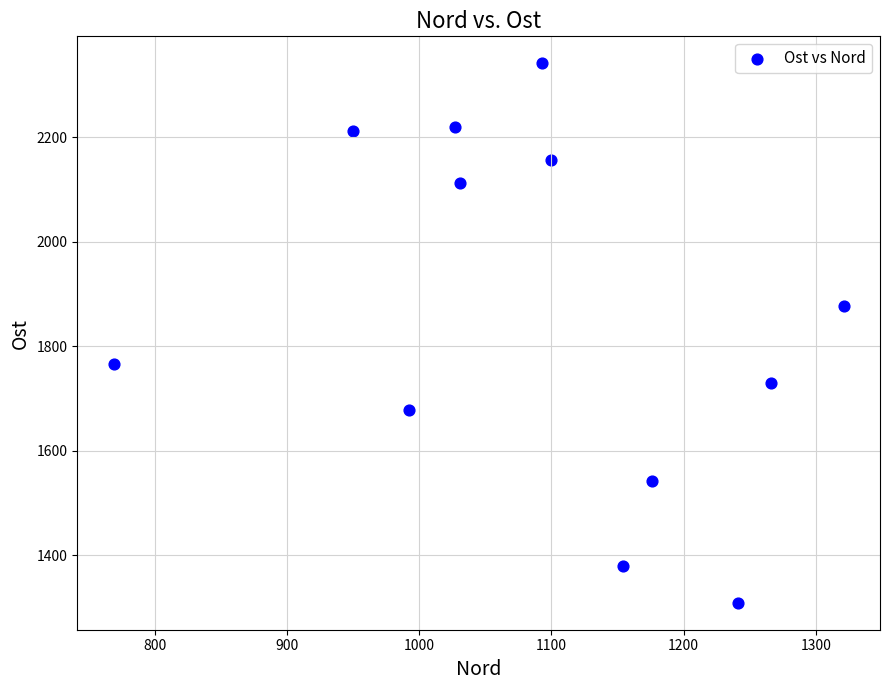

What is the range of X values (max minus min)?

552